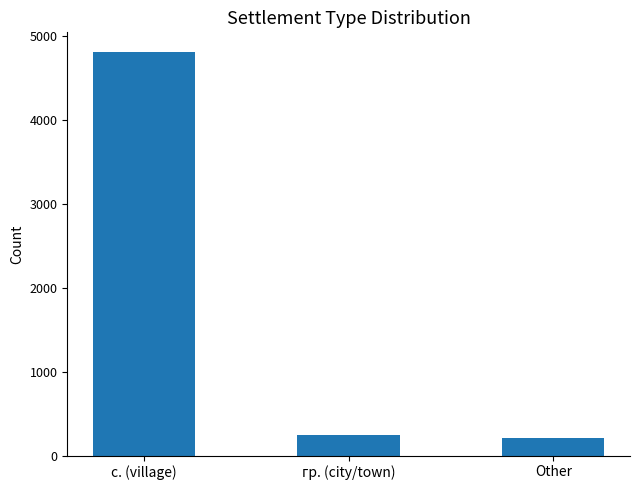

How many distinct data groups are displayed?

1